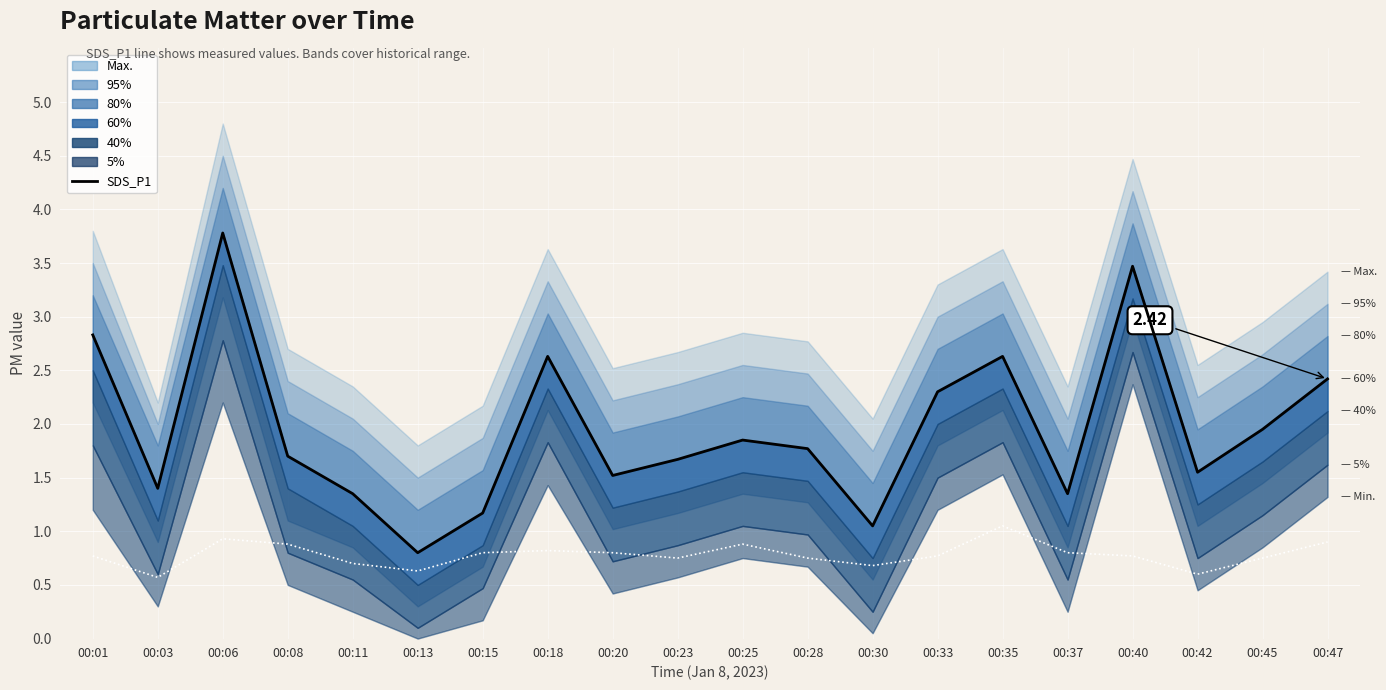

True or false: SDS_P2 and SDS_P1 intersect in this chart.

False